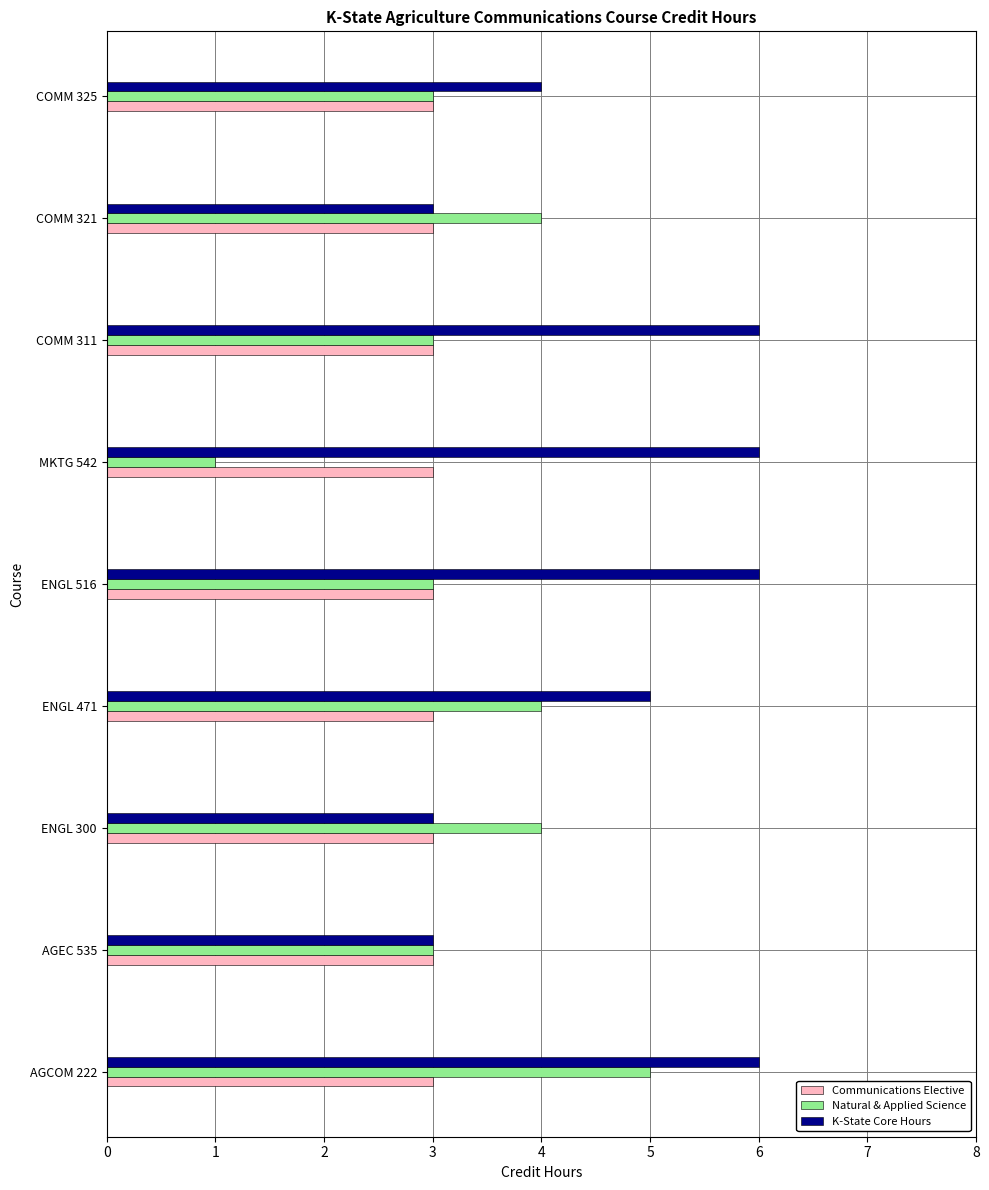

True or false: Natural & Applied Science has a value of 1 at ENGL 516.

False